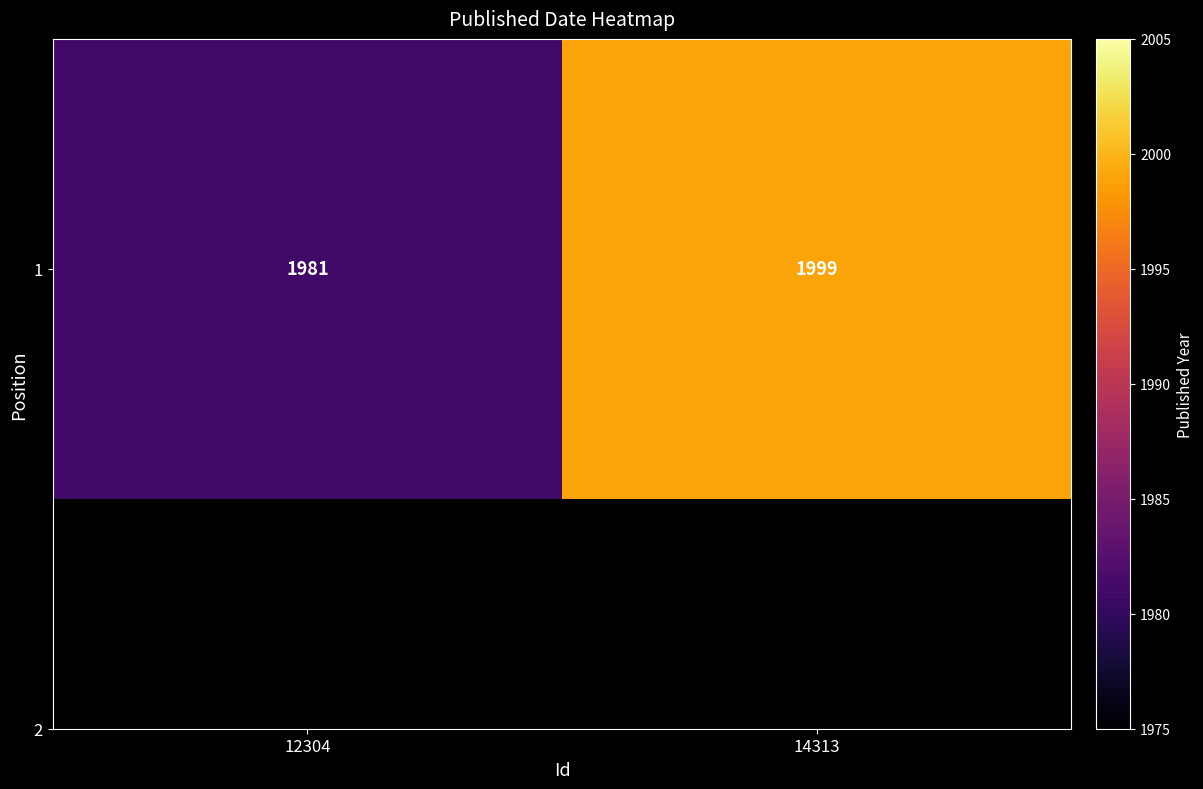

True or false: the data shows 1981 at 12304.

True